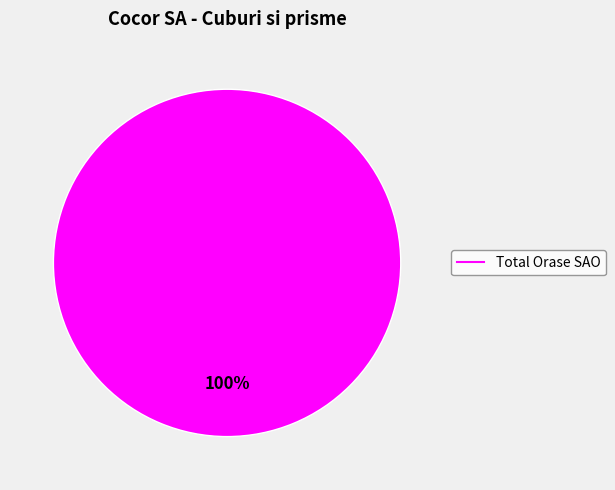

Does any single category account for the majority?

Yes